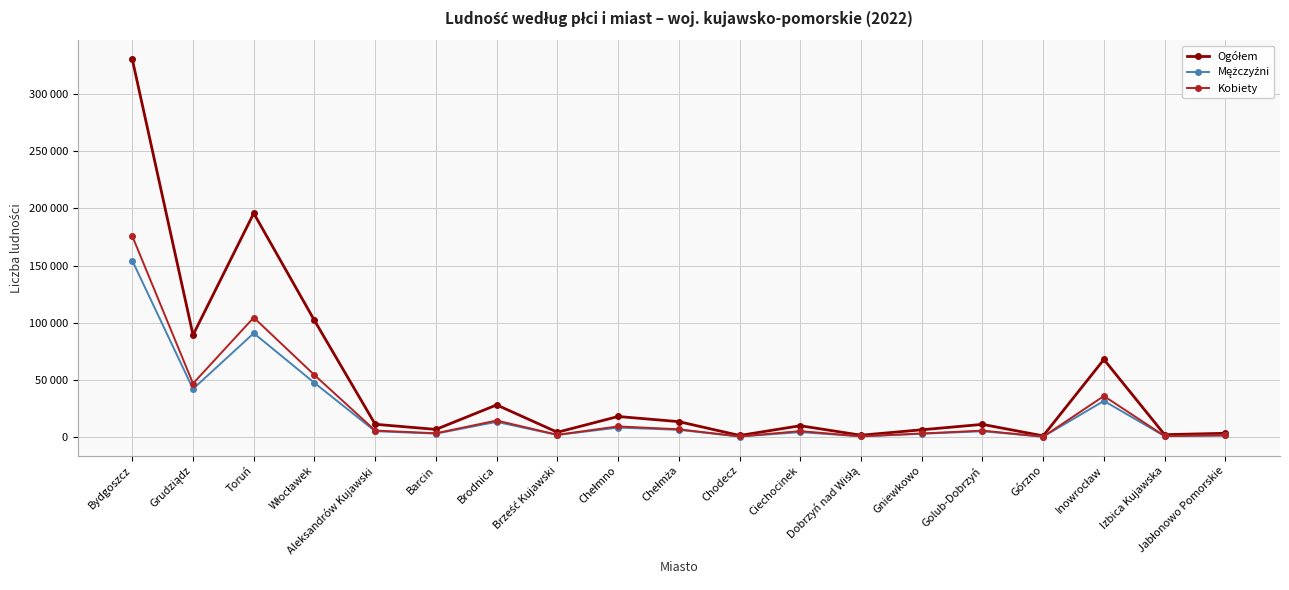

Reading right to left, transcribe all the data shown in this chart.

Ogółem: Jabłonowo Pomorskie=3657	Izbica Kujawska=2461	Inowrocław=68101	Górzno=1399	Golub-Dobrzyń=11443	Gniewkowo=6722	Dobrzyń nad Wisłą=1984	Ciechocinek=10266	Chodecz=1739	Chełmża=13827	Chełmno=18326	Brześć Kujawski=4550	Brodnica=28429	Barcin=7045	Aleksandrów Kujawski=11536	Włocławek=102102	Toruń=195690	Grudziądz=89450	Bydgoszcz=330038
Mężczyźni: Jabłonowo Pomorskie=1742	Izbica Kujawska=1173	Inowrocław=31913	Górzno=696	Golub-Dobrzyń=5440	Gniewkowo=3230	Dobrzyń nad Wisłą=979	Ciechocinek=4668	Chodecz=815	Chełmża=6673	Chełmno=8663	Brześć Kujawski=2169	Brodnica=13632	Barcin=3358	Aleksandrów Kujawski=5476	Włocławek=47623	Toruń=91018	Grudziądz=42368	Bydgoszcz=154302
Kobiety: Jabłonowo Pomorskie=1915	Izbica Kujawska=1288	Inowrocław=36188	Górzno=703	Golub-Dobrzyń=6003	Gniewkowo=3492	Dobrzyń nad Wisłą=1005	Ciechocinek=5598	Chodecz=924	Chełmża=7154	Chełmno=9663	Brześć Kujawski=2381	Brodnica=14797	Barcin=3687	Aleksandrów Kujawski=6060	Włocławek=54479	Toruń=104672	Grudziądz=47082	Bydgoszcz=175736